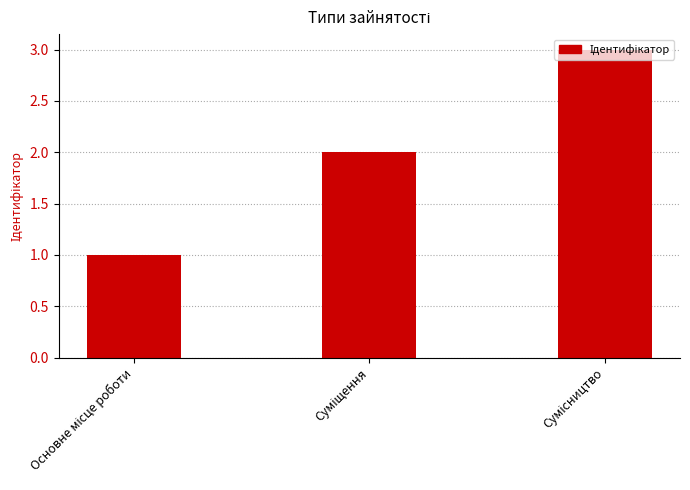

What is the sum of all values?

6